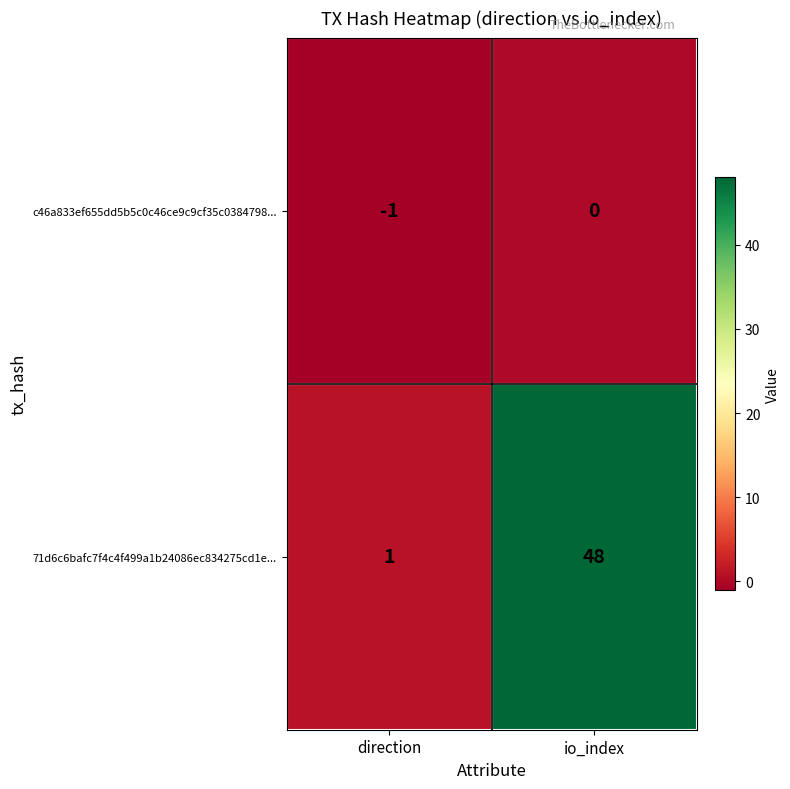

Which series has the widest spread of values?

71d6c6bafc7f4c4f499a1b24086ec834275cd1e...